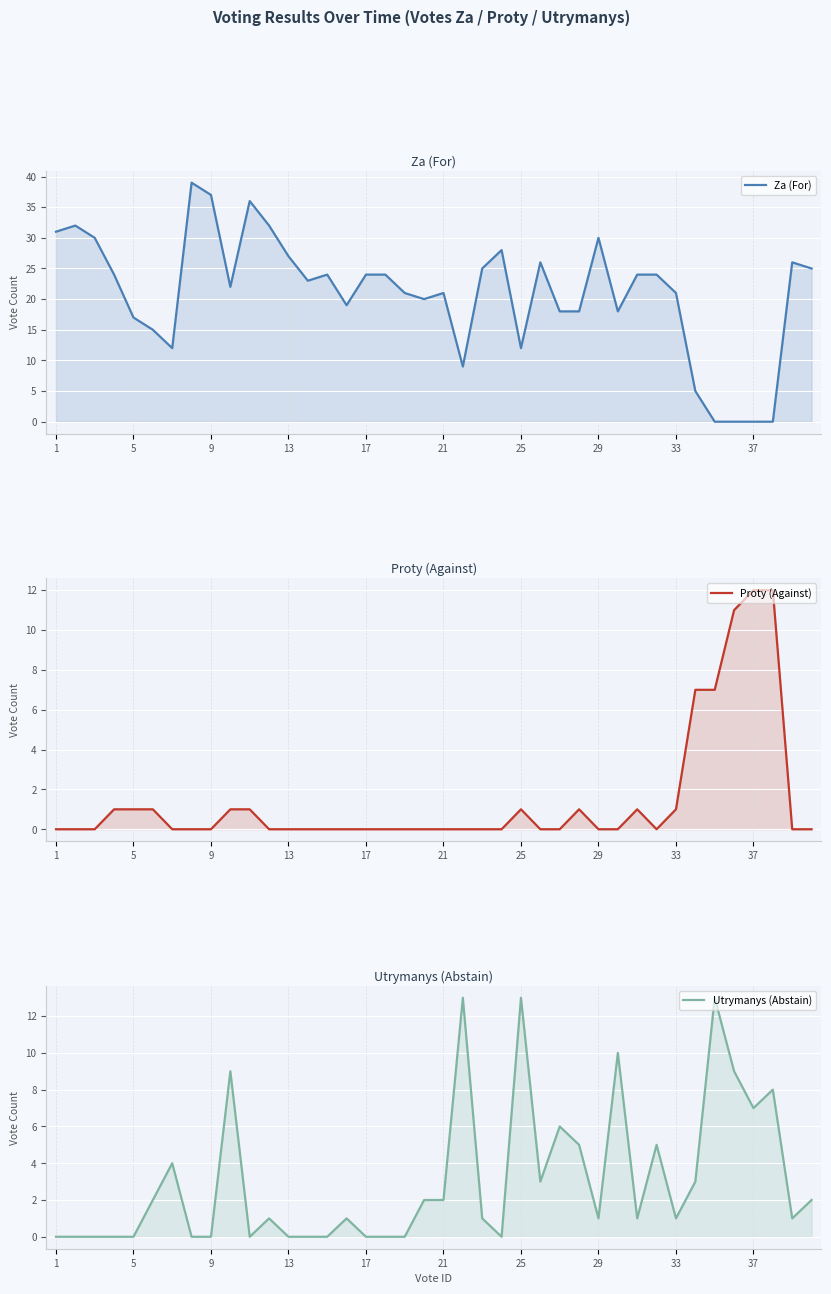

True or false: Utrymanys (Abstain) has more than 1 points higher than both neighbors.

True